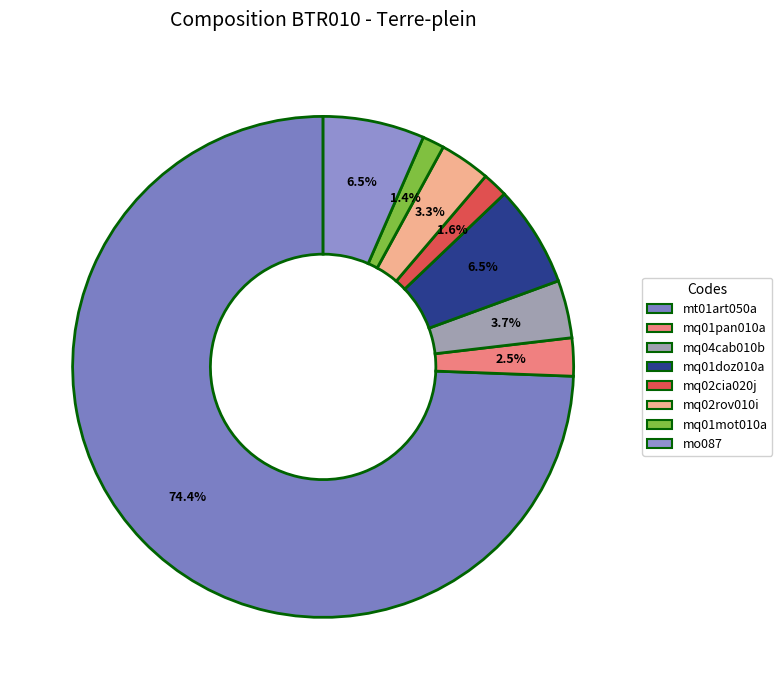

Do mq01pan010a and mq01mot010a together represent more than half of the pie?

No